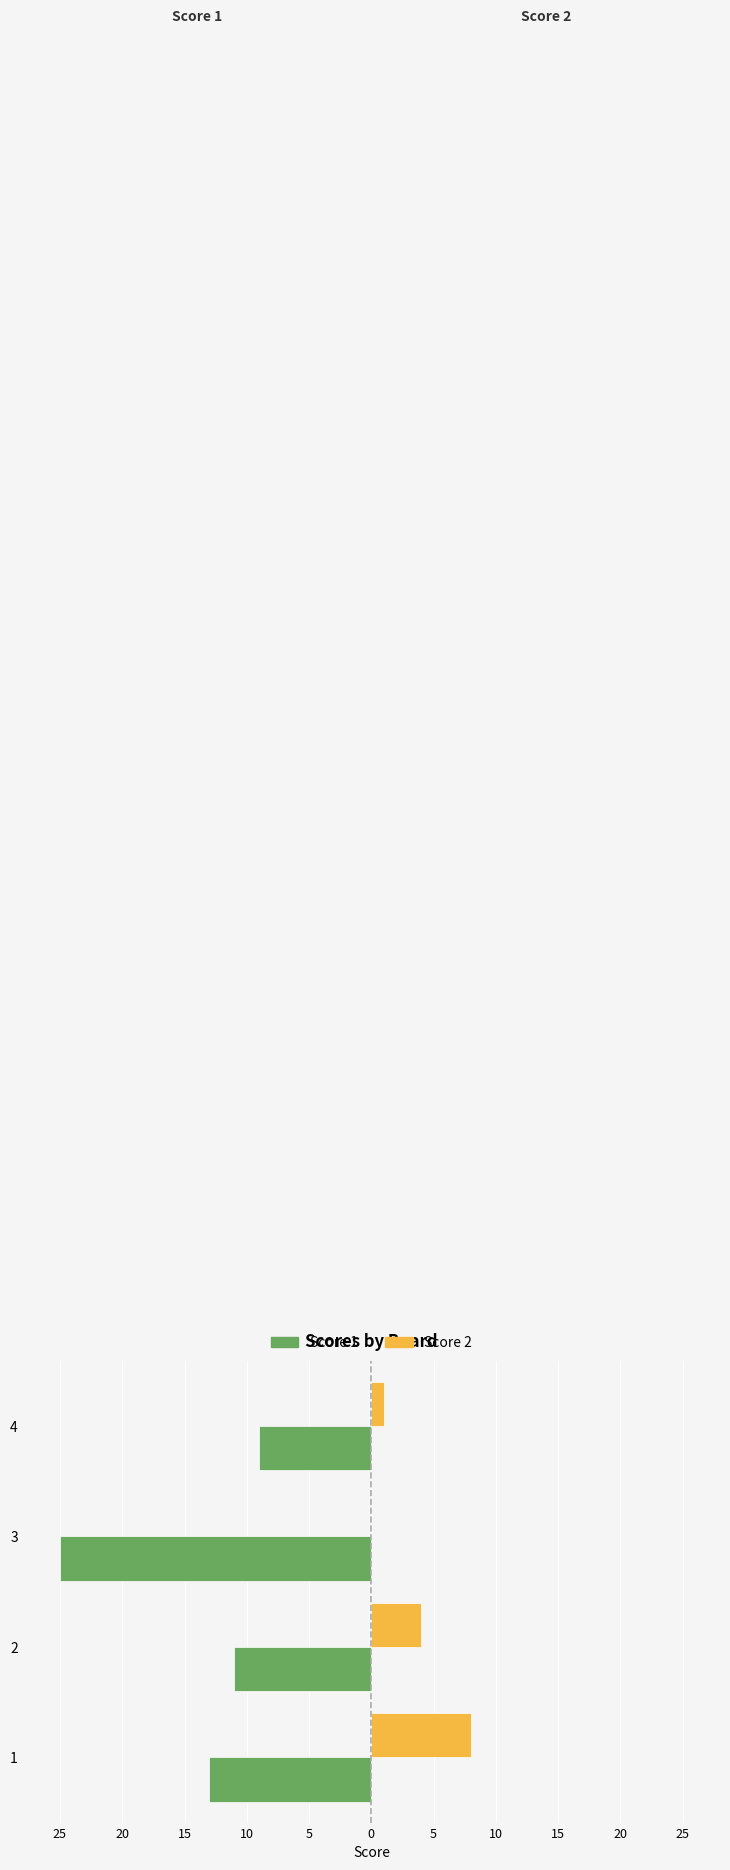

What are all the series names shown in the legend?

Score 1, Score 2